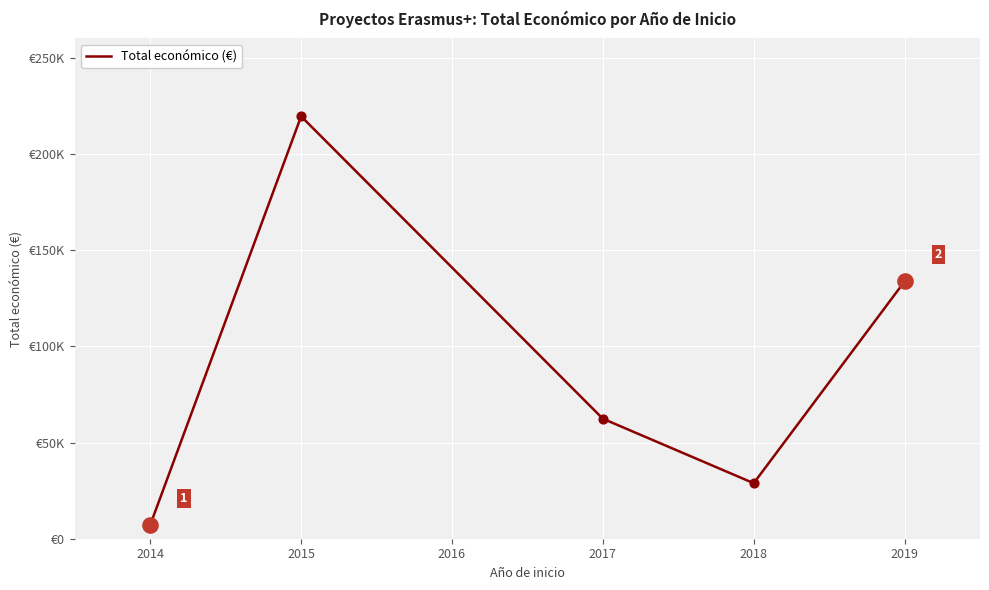

Does the chart have visible grid lines?

Yes